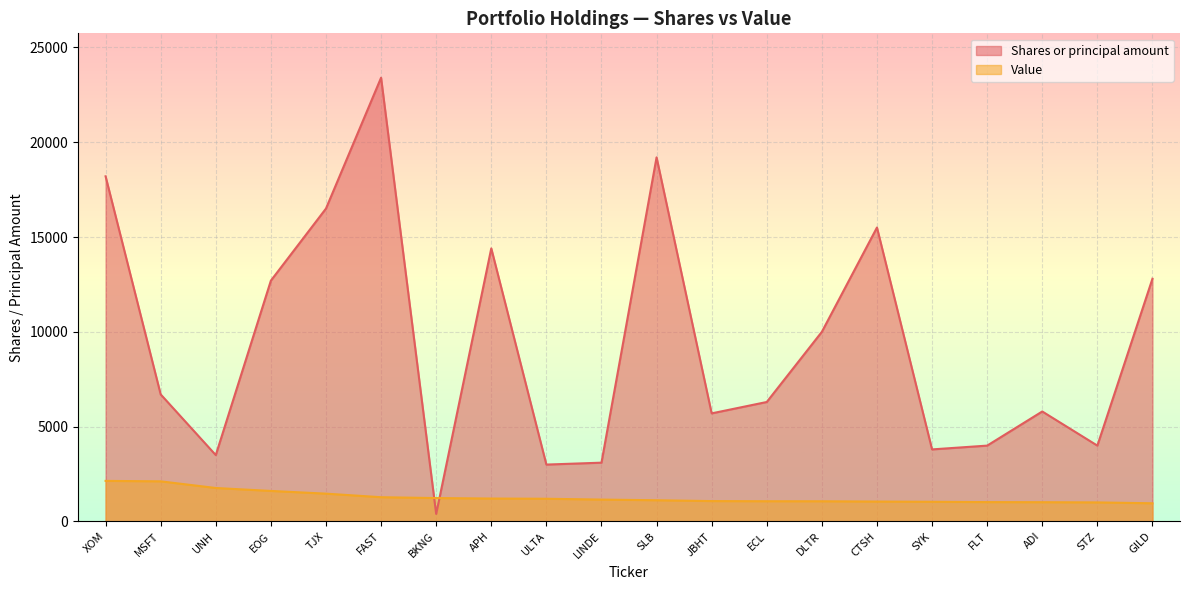

What are all the series names shown in the legend?

Shares or principal amount, Value